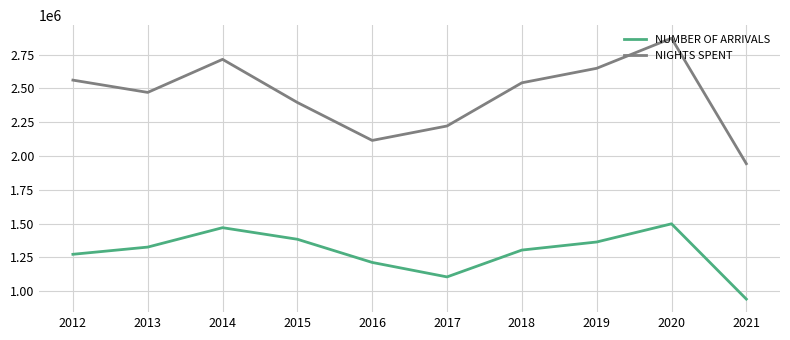

The NIGHTS SPENT series shows 3958691 at 2015. True or false?

False